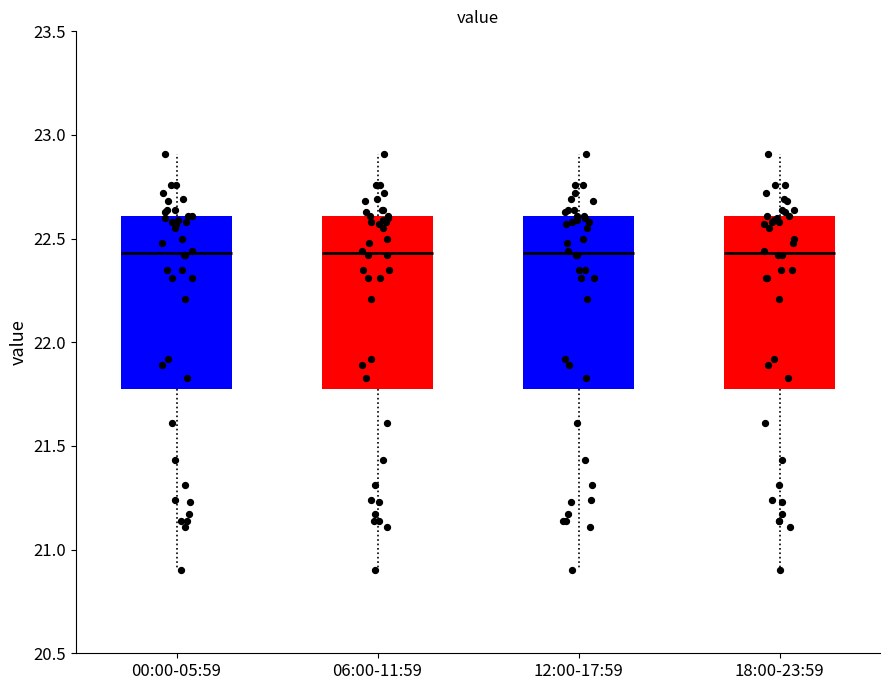

Reading left to right, read every box against the y-axis: the position of its median line, the range the box covers, and the ends of its whiskers. The values are not printed on the chart, so give them approximately, as read against the axis.

00:00-05:59: median 22.45, box 21.80 to 22.60, whiskers 20.90 to 22.90
06:00-11:59: median 22.45, box 21.80 to 22.60, whiskers 20.90 to 22.90
12:00-17:59: median 22.45, box 21.80 to 22.60, whiskers 20.90 to 22.90
18:00-23:59: median 22.45, box 21.80 to 22.60, whiskers 20.90 to 22.90